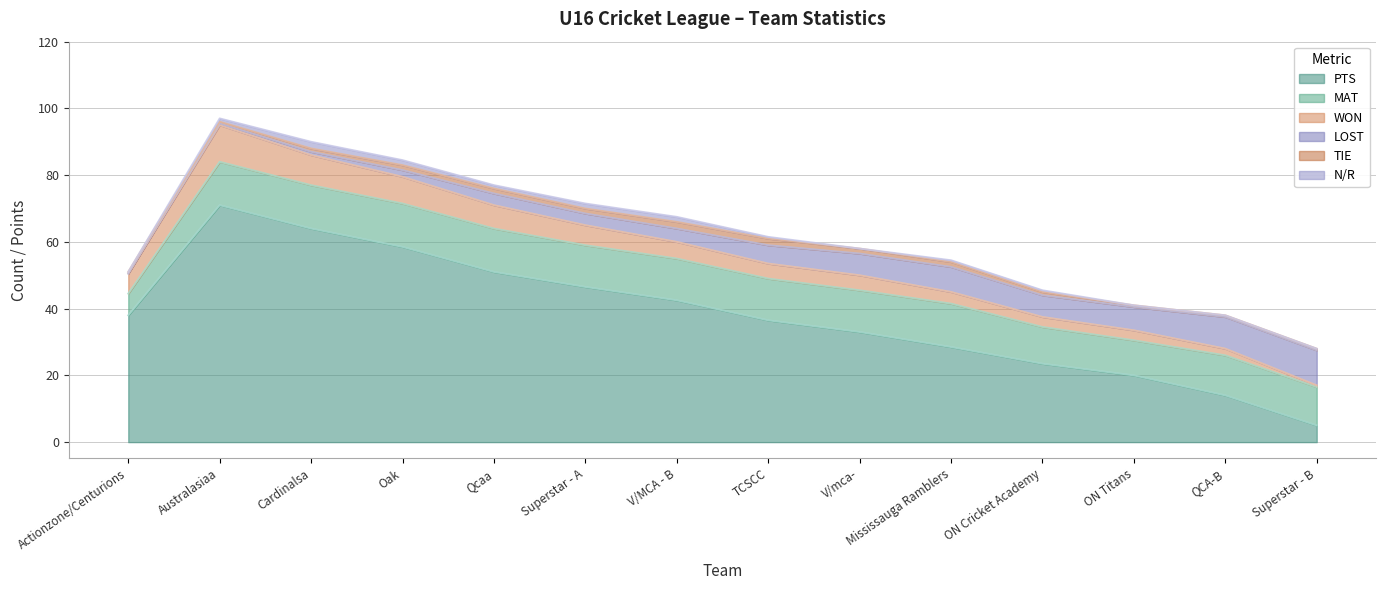

The PTS series shows 36.5 at TCSCC. True or false?

True